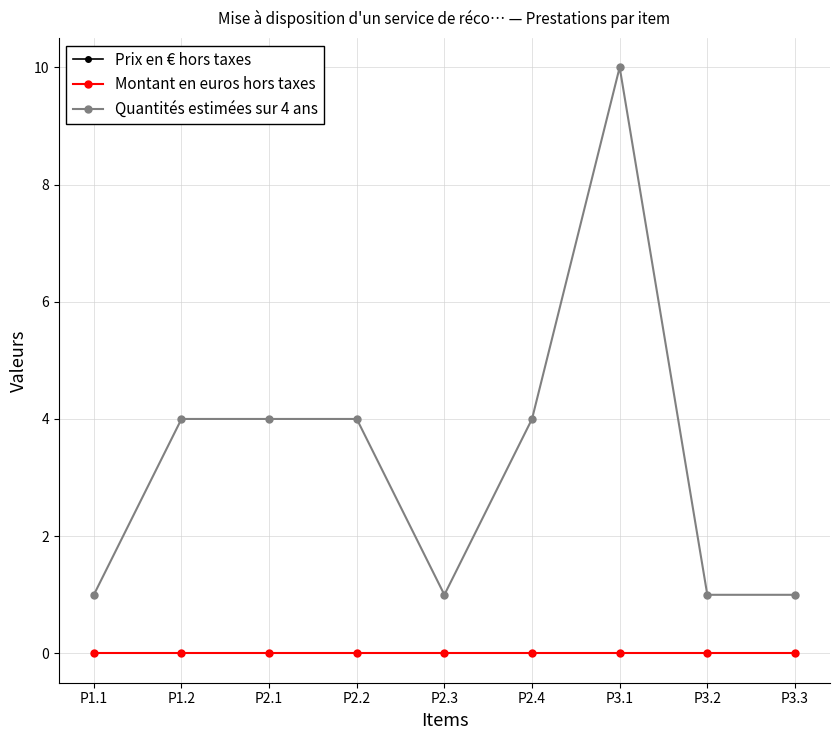

At which label does Montant en euros hors taxes reach its peak?

P1.1